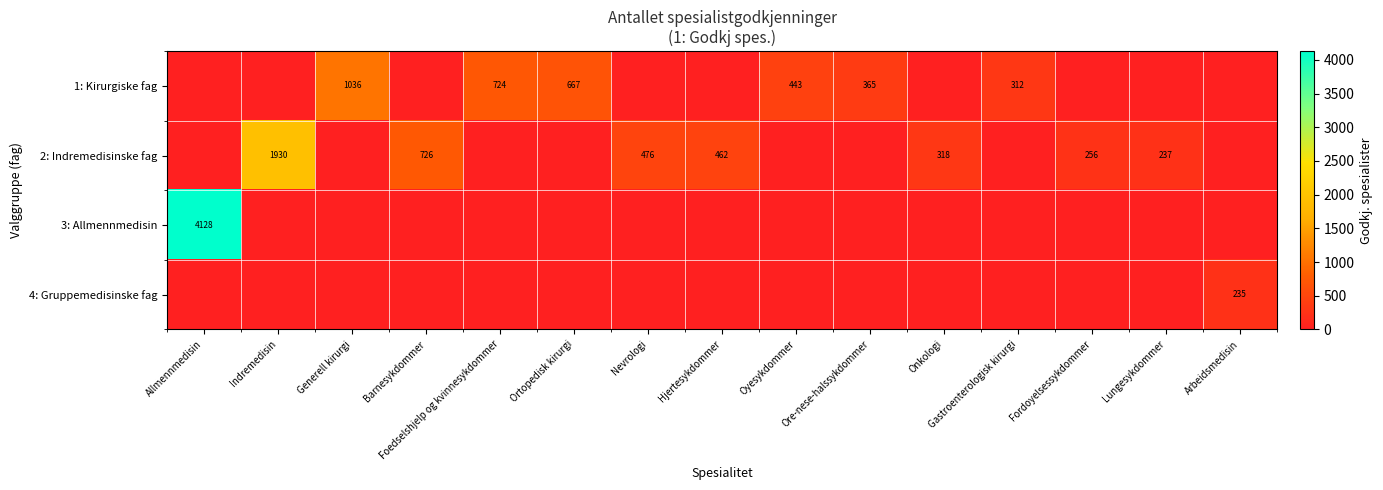

Rank the series by their maximum value, from lowest to highest.

4: Gruppemedisinske fag, 1: Kirurgiske fag, 2: Indremedisinske fag, 3: Allmennmedisin